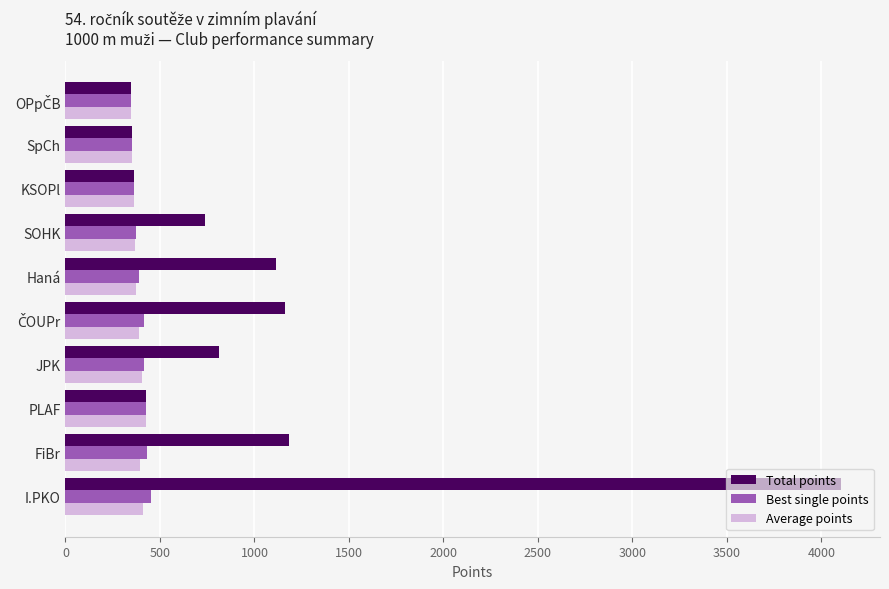

What is the highest value of the Total points series?

4105.0